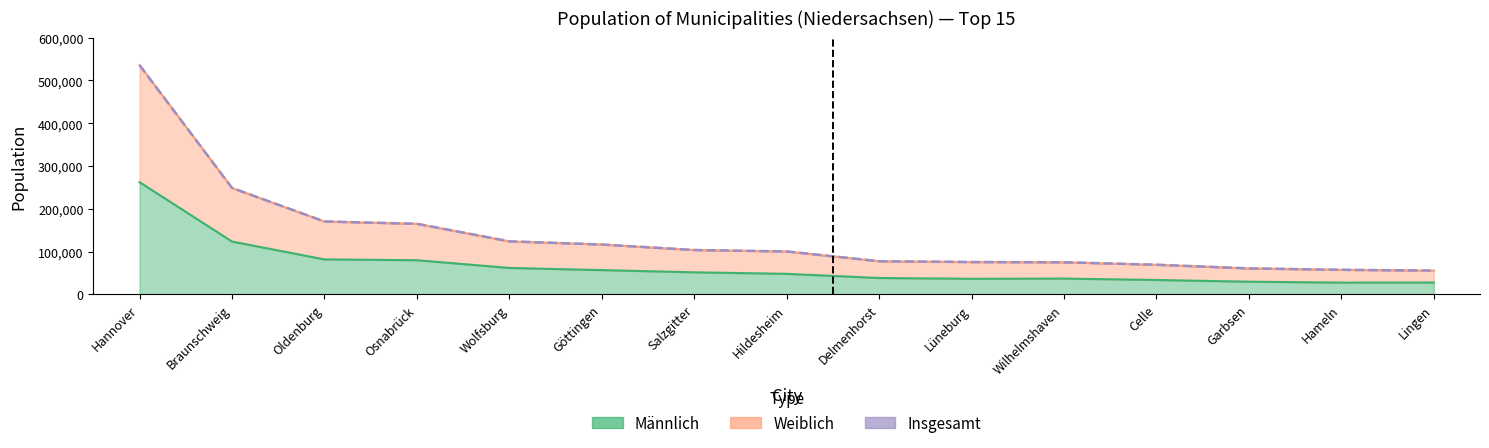

Rank the series at Oldenburg from lowest to highest value.

Männlich, Weiblich, Insgesamt